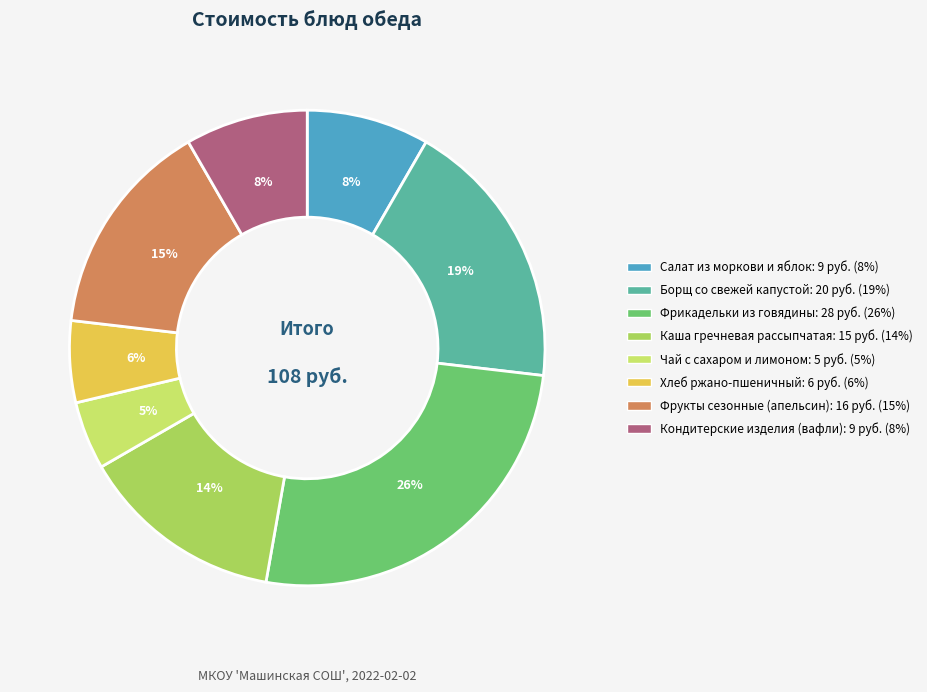

To the nearest percent, what is the average slice percentage?

12%